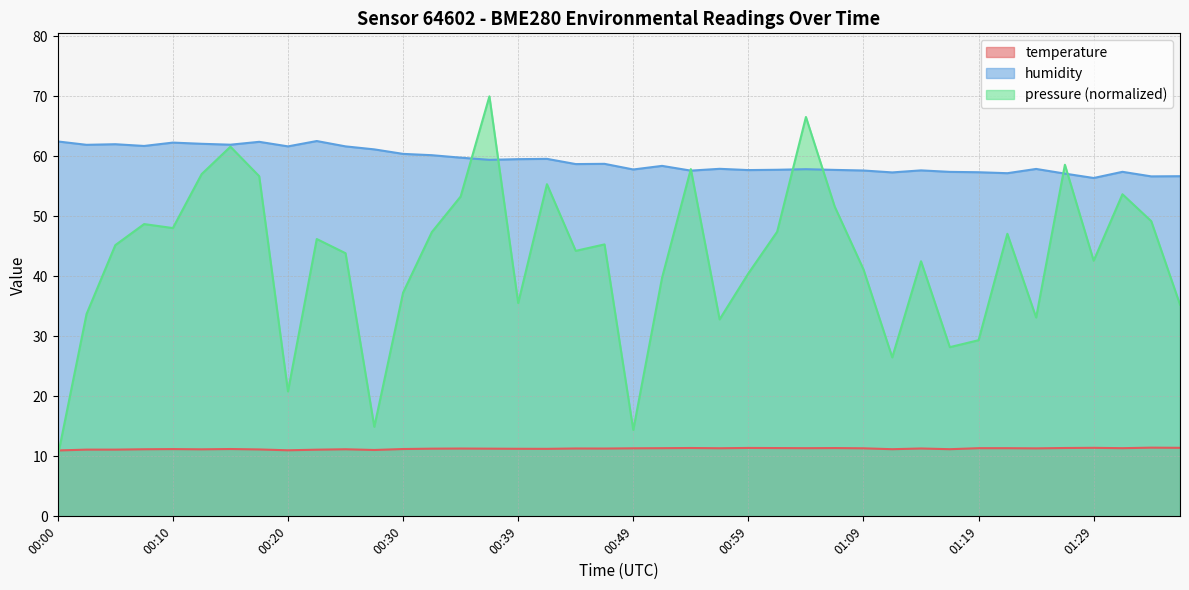

Rank the series at 00:00 from highest to lowest value.

humidity, temperature, pressure (normalized)